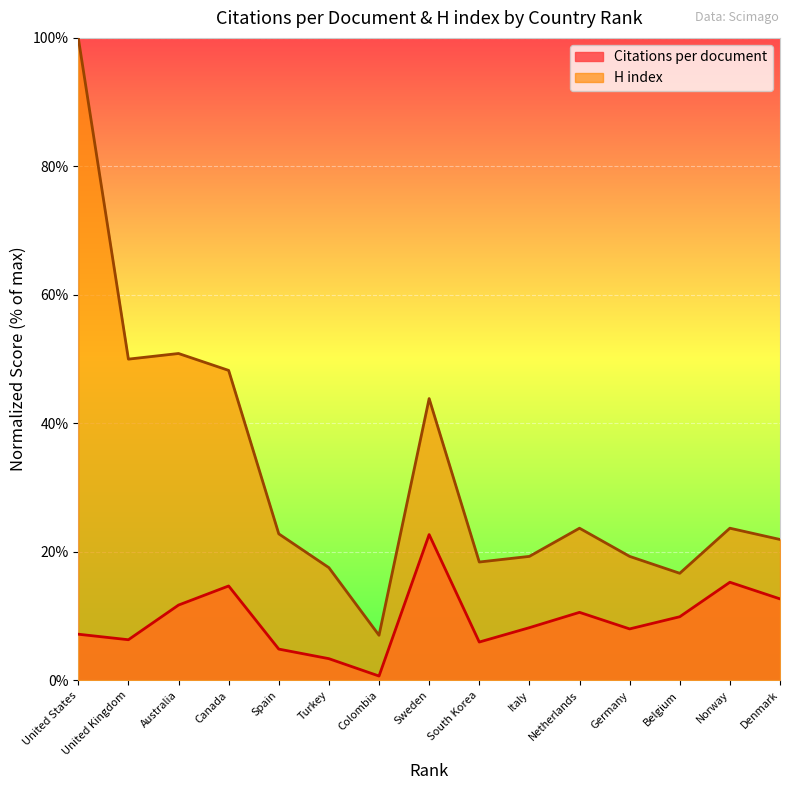

At which category is the sum across all series the highest?

United States